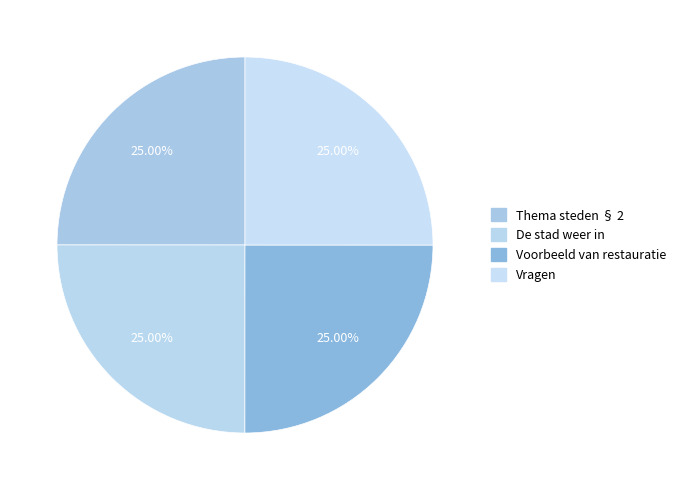

How many segments does this pie chart have?

4